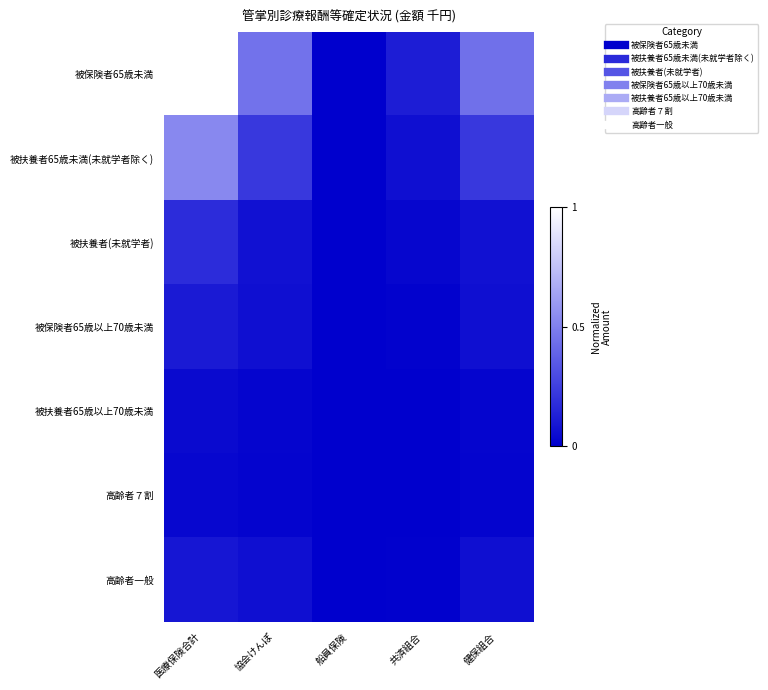

What is the greatest value displayed?

1.0